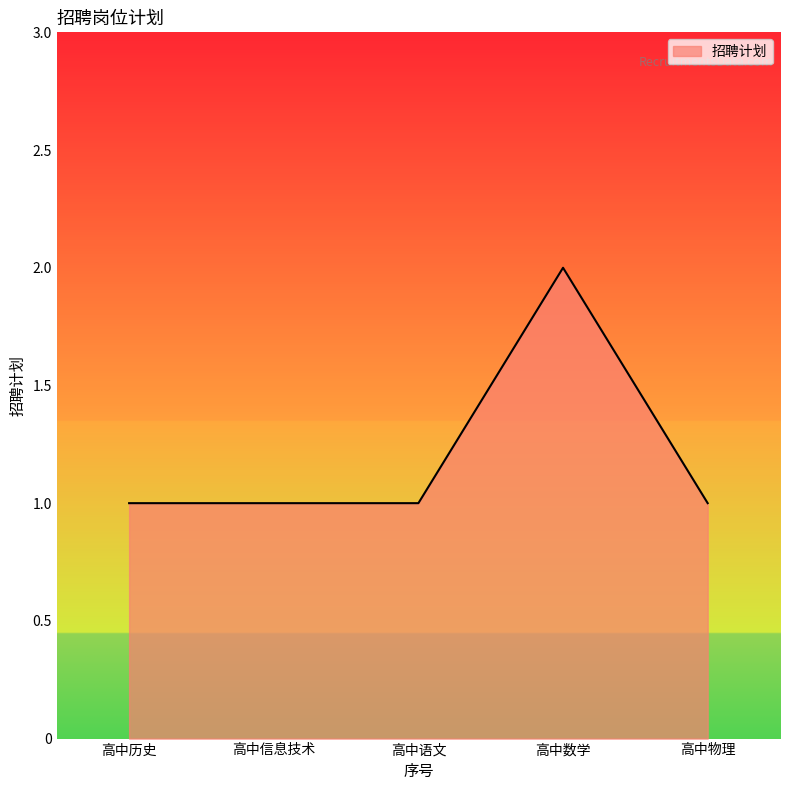

What position from the left is 高中数学?

4